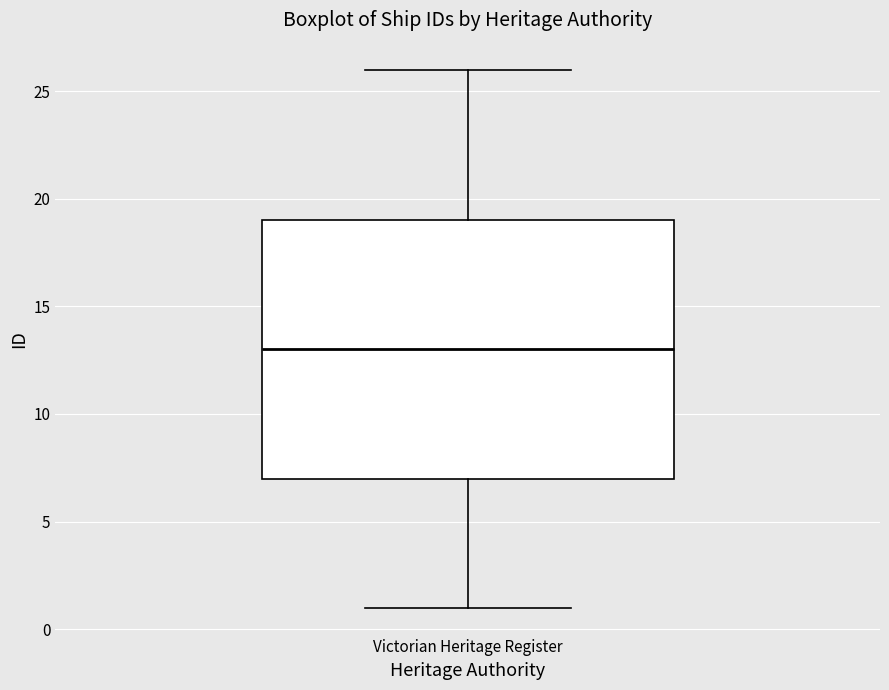

Transcribe this box plot: give where the median line is, the range the box spans, and where the two whiskers end, as read against the y-axis. The values are not printed on the chart, so give them approximately, as read against the axis.

median 13, box 7 to 19, whiskers 1 to 26